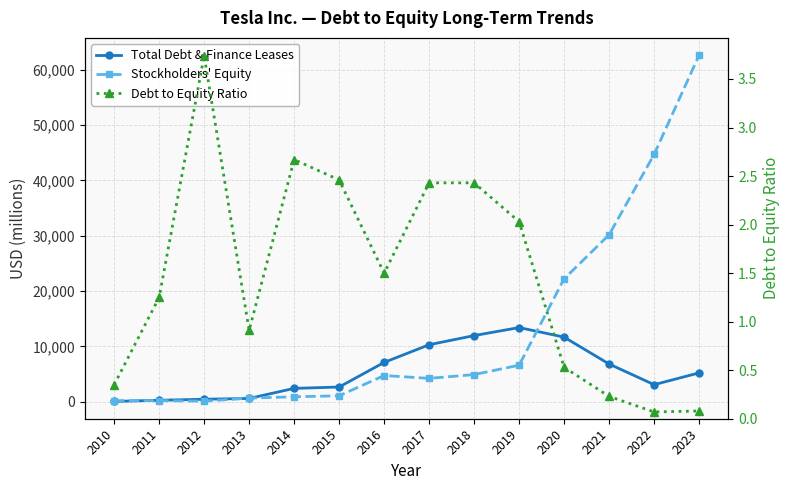

The Debt to Equity Ratio series shows 0.3 at 2010. True or false?

True